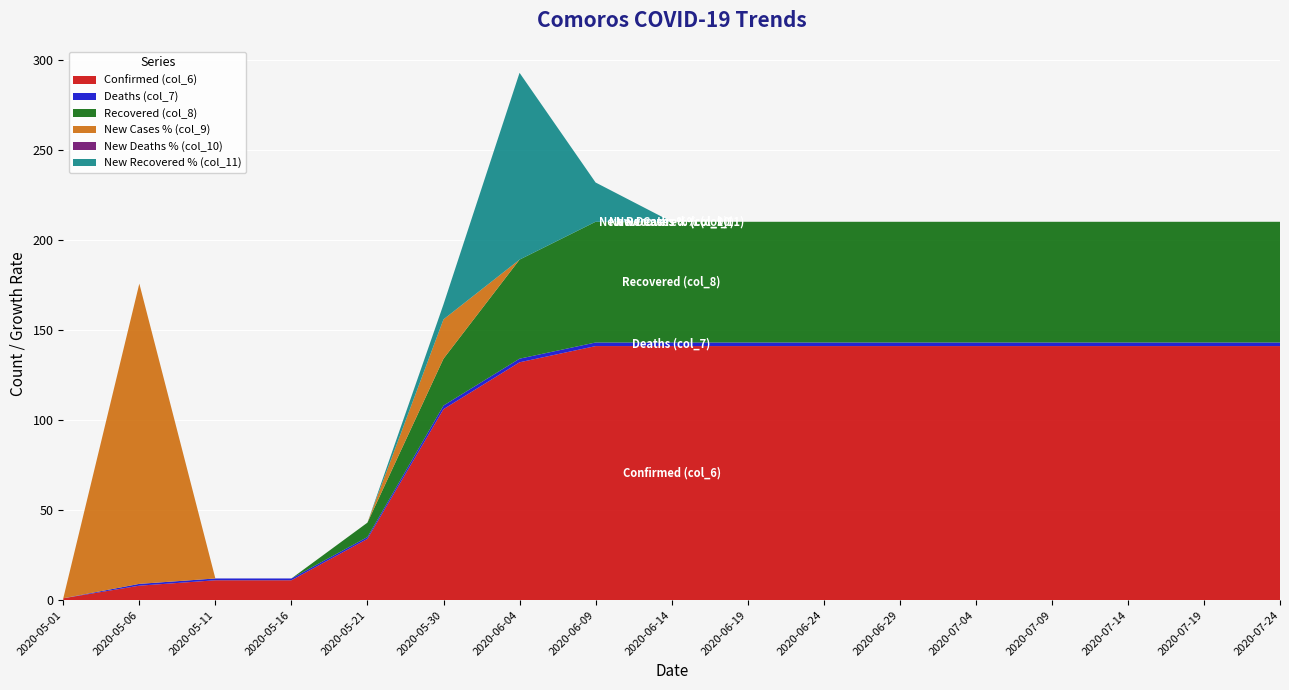

Reading right to left, what are all the values shown in this chart?

Confirmed (col_6): 141.0	141.0	141.0	141.0	141.0	141.0	141.0	141.0	141.0	141.0	132.0	106.0	34.0	11.0	11.0	8.0	1.0
Deaths (col_7): 2.0	2.0	2.0	2.0	2.0	2.0	2.0	2.0	2.0	2.0	2.0	2.0	1.0	1.0	1.0	1.0	0.0
Recovered (col_8): 67.0	67.0	67.0	67.0	67.0	67.0	67.0	67.0	67.0	67.0	55.0	26.0	8.0	0.0	0.0	0.0	0.0
New Cases % (col_9): 0.0	0.0	0.0	0.0	0.0	0.0	0.0	0.0	0.0	0.0	0.0	21.8	0.0	0.0	0.0	166.7	0.0
New Deaths % (col_10): 0.0	0.0	0.0	0.0	0.0	0.0	0.0	0.0	0.0	0.0	0.0	0.0	0.0	0.0	0.0	0.0	0.0
New Recovered % (col_11): 0.0	0.0	0.0	0.0	0.0	0.0	0.0	0.0	0.0	21.8	103.7	8.3	0.0	0.0	0.0	0.0	0.0